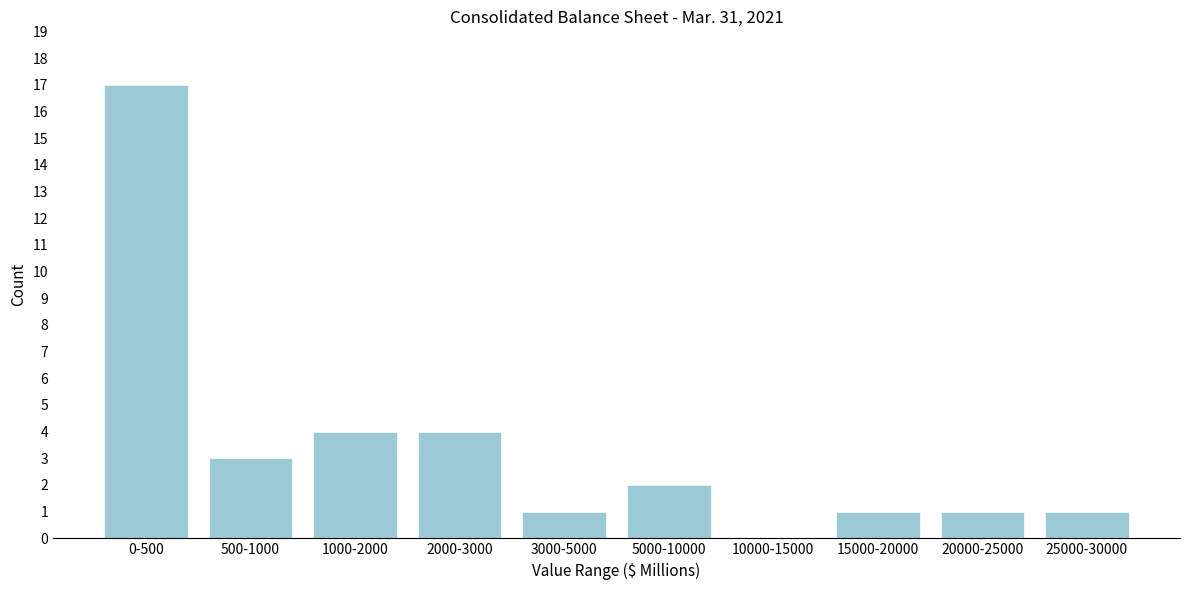

Reading left to right, list all the values displayed in this chart.

0-500=17	500-1000=3	1000-2000=4	2000-3000=4	3000-5000=1	5000-10000=2	10000-15000=0	15000-20000=1	20000-25000=1	25000-30000=1